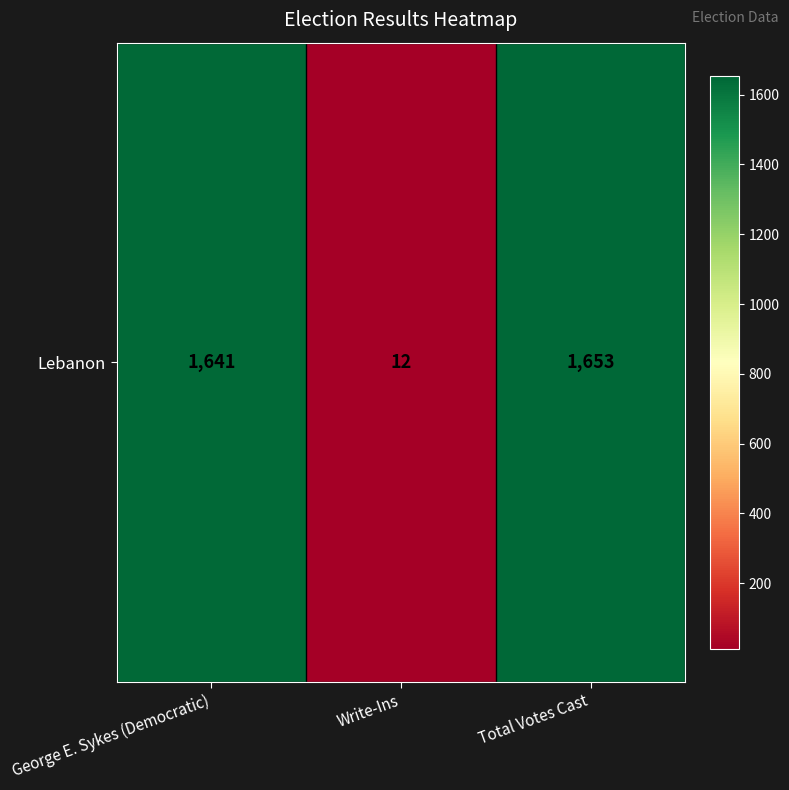

What is the smallest value displayed?

12